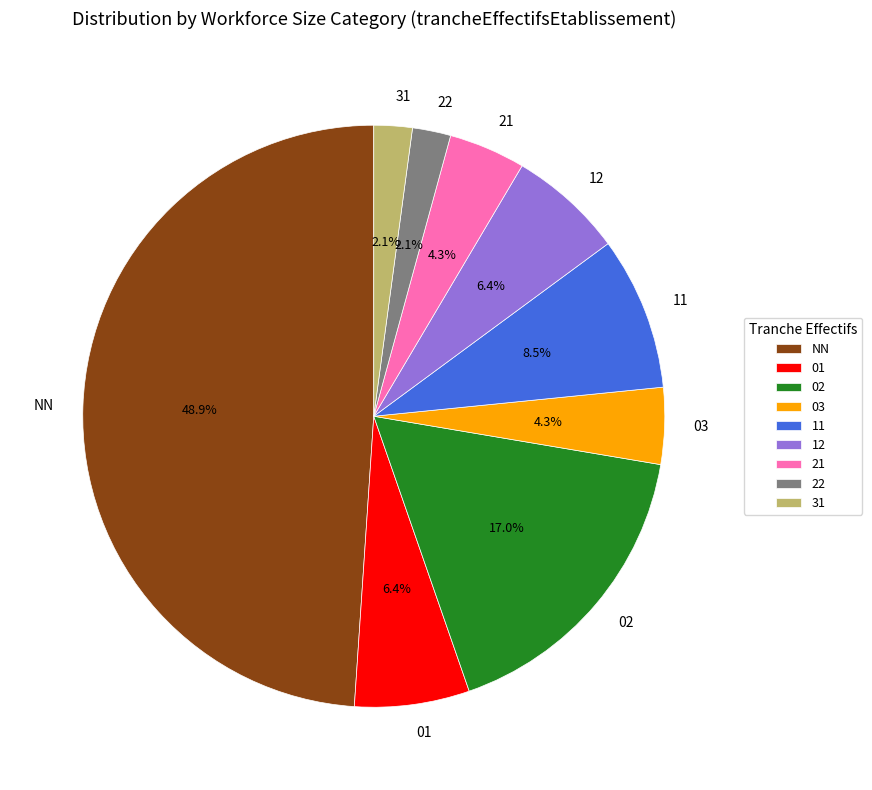

Which category has the biggest portion of the pie?

NN